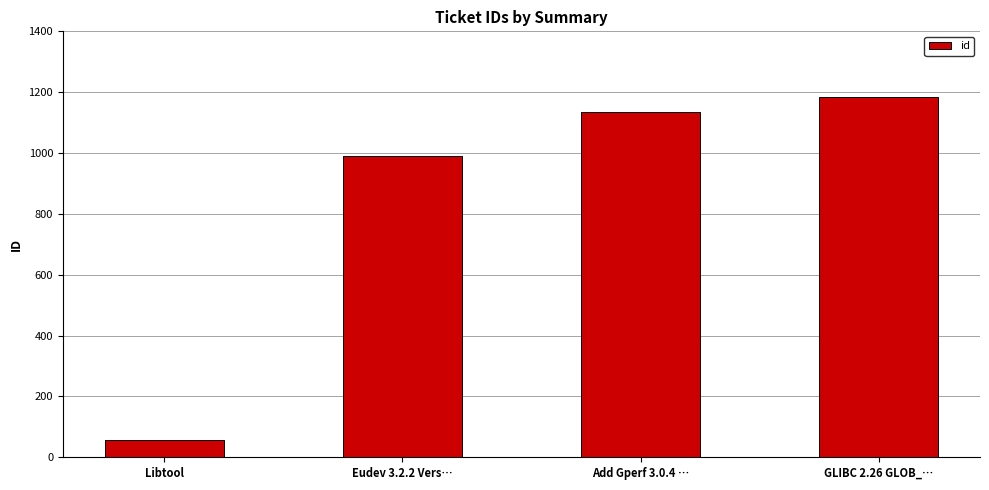

List the labels in order of value, largest first.

GLIBC 2.26 GLOB_…, Add Gperf 3.0.4 …, Eudev 3.2.2 Vers…, Libtool